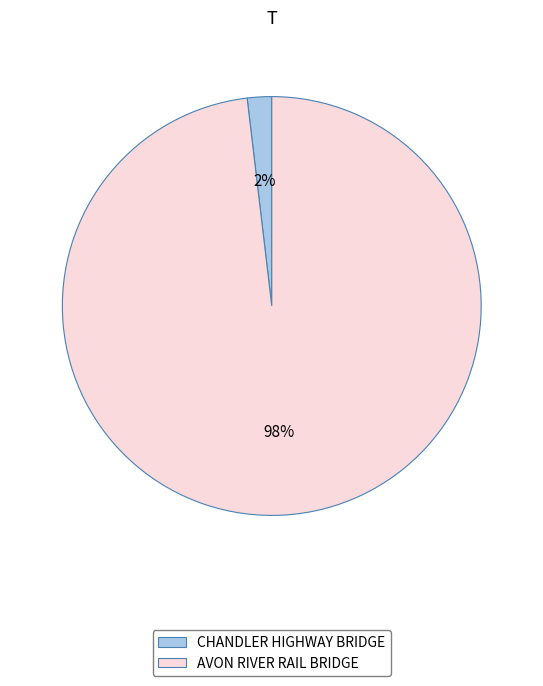

What percentage is the CHANDLER HIGHWAY BRIDGE slice, to the nearest percent?

2%